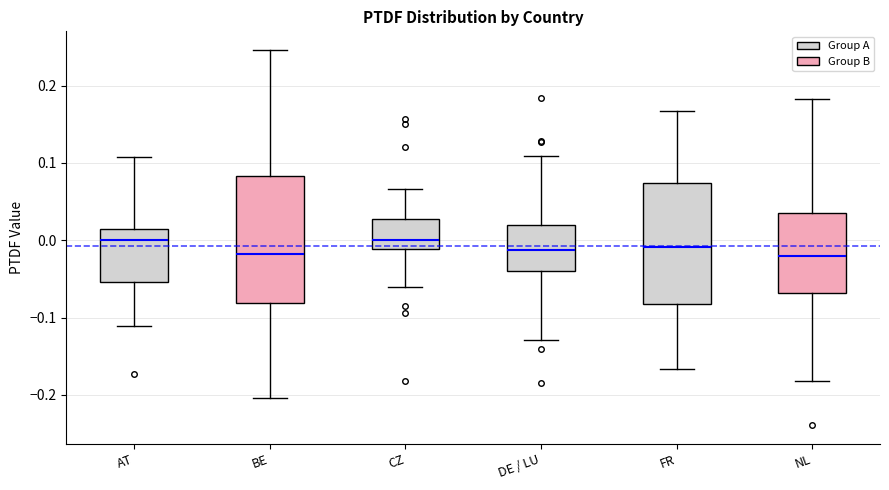

Where does the upper whisker of the box for BE end on the y-axis? The values are not printed on the chart, so give them approximately, as read against the axis.

0.25